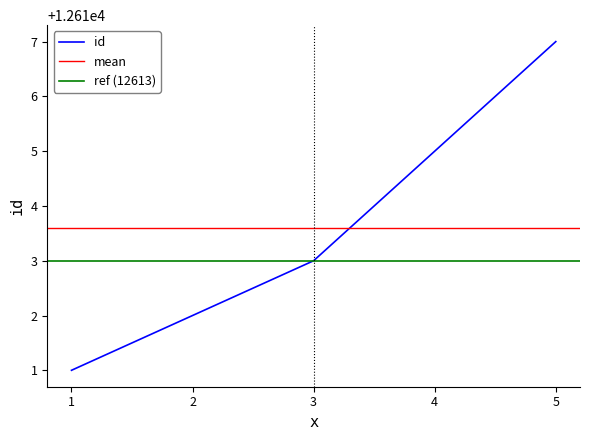

Reading left to right, transcribe all the data shown in this chart.

12611	12612	12613	12615	12617